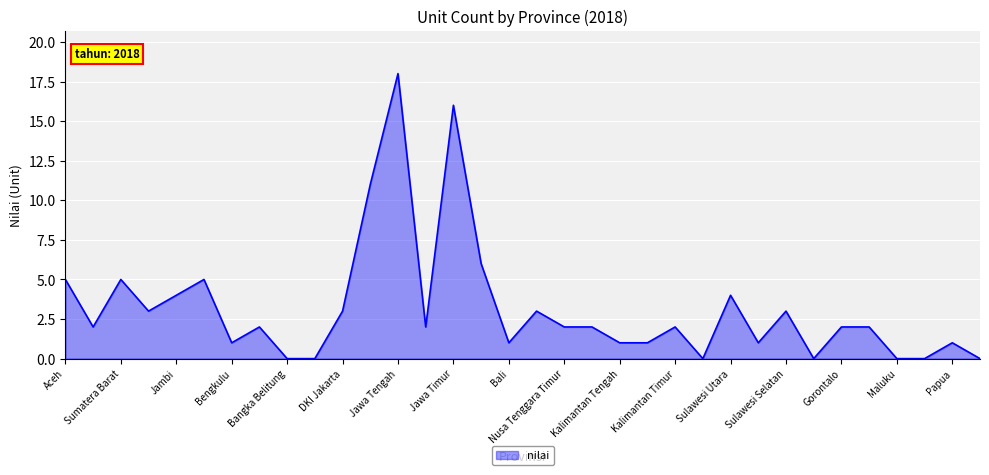

What is the greatest value displayed?

18